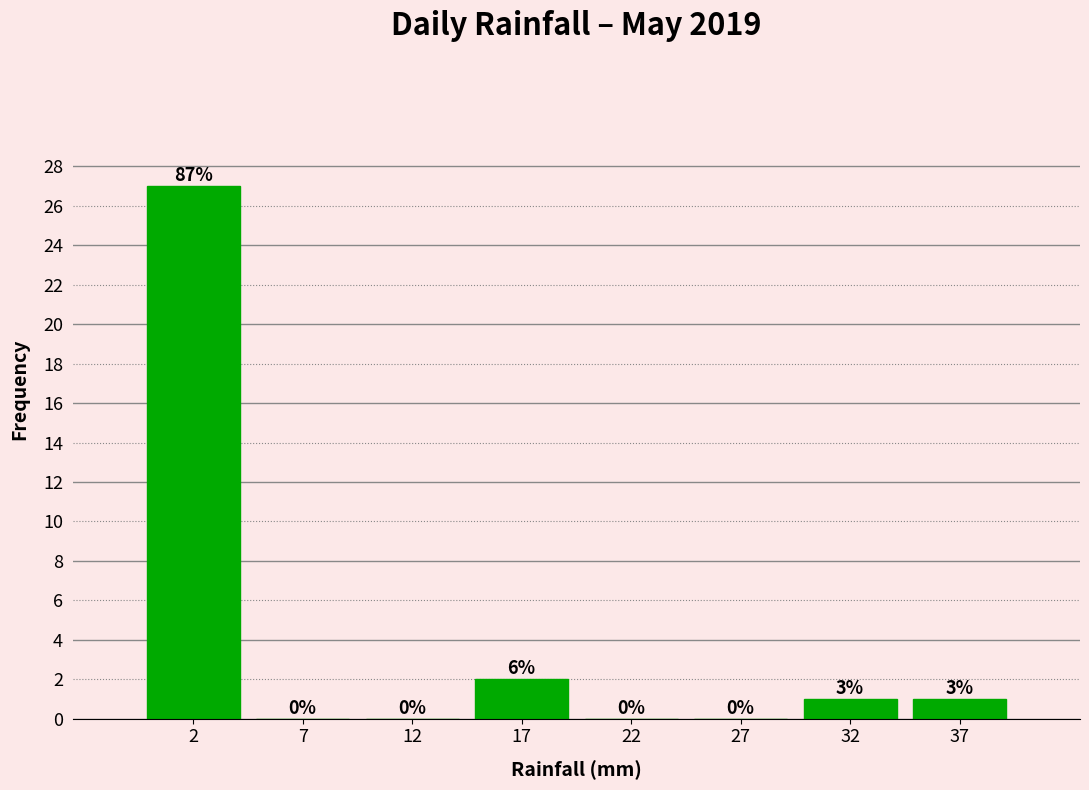

Reading left to right, transcribe all the data shown in this chart.

2=27	7=0	12=0	17=2	22=0	27=0	32=1	37=1